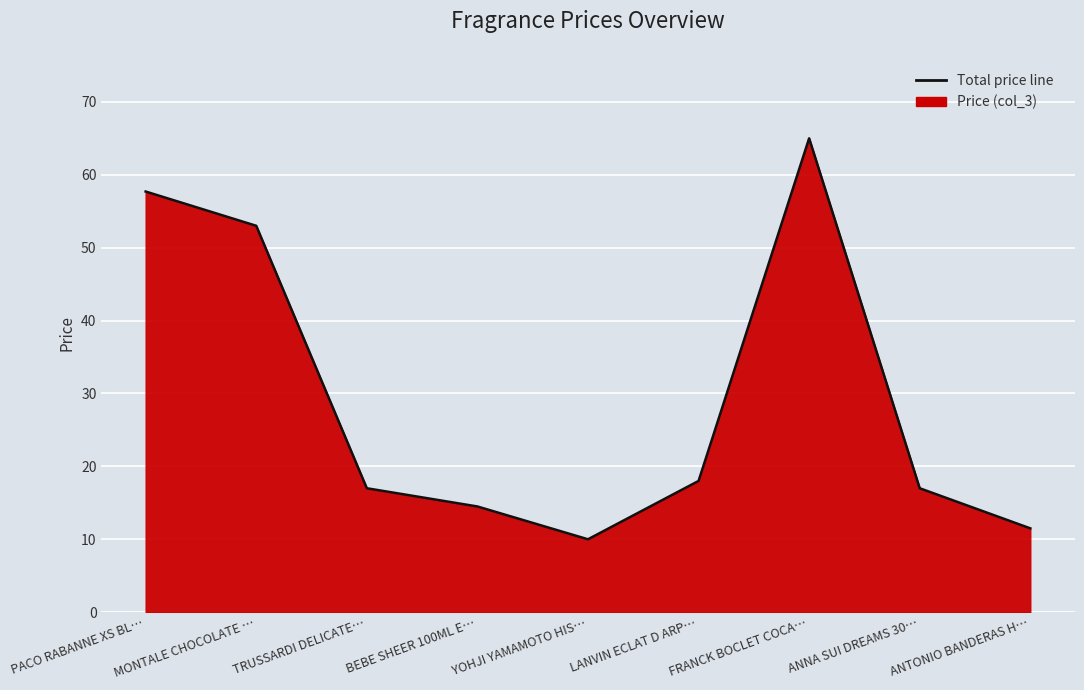

List the labels in order of value, largest first.

FRANCK BOCLET COCA…, PACO RABANNE XS BL…, MONTALE CHOCOLATE …, LANVIN ECLAT D ARP…, TRUSSARDI DELICATE…, ANNA SUI DREAMS 30…, BEBE SHEER 100ML E…, ANTONIO BANDERAS H…, YOHJI YAMAMOTO HIS…